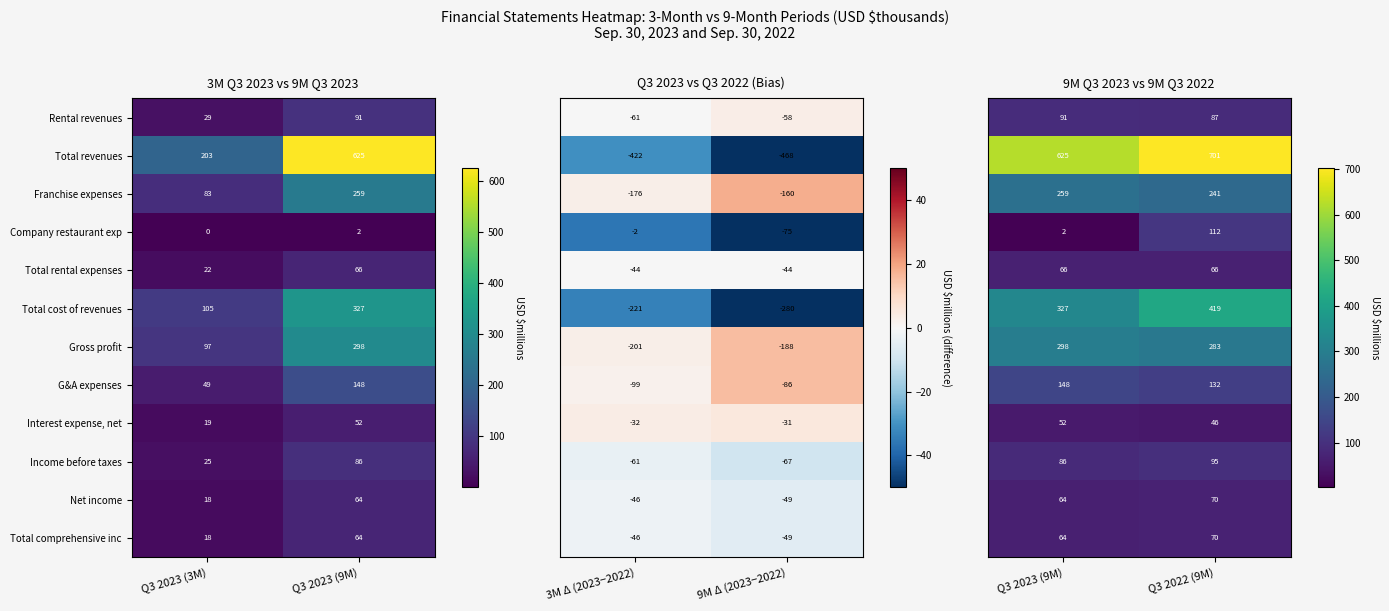

The Total rental expenses series shows 101.4 at Q3 2023 (9M). True or false?

False